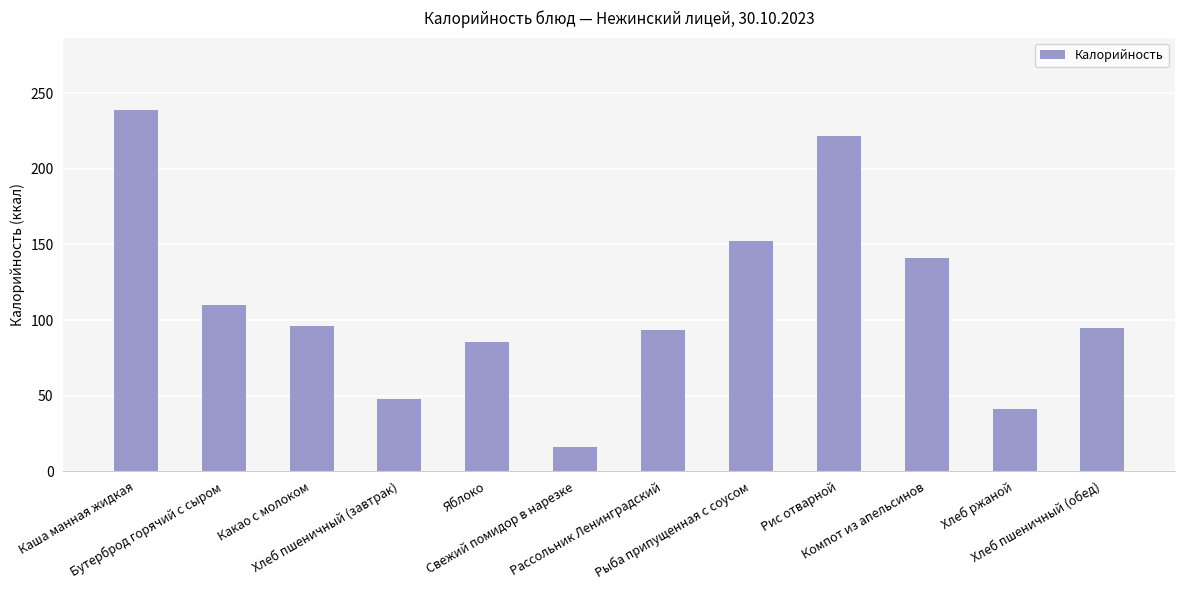

What is the label of the 11th bar from the right?

Бутерброд горячий с сыром